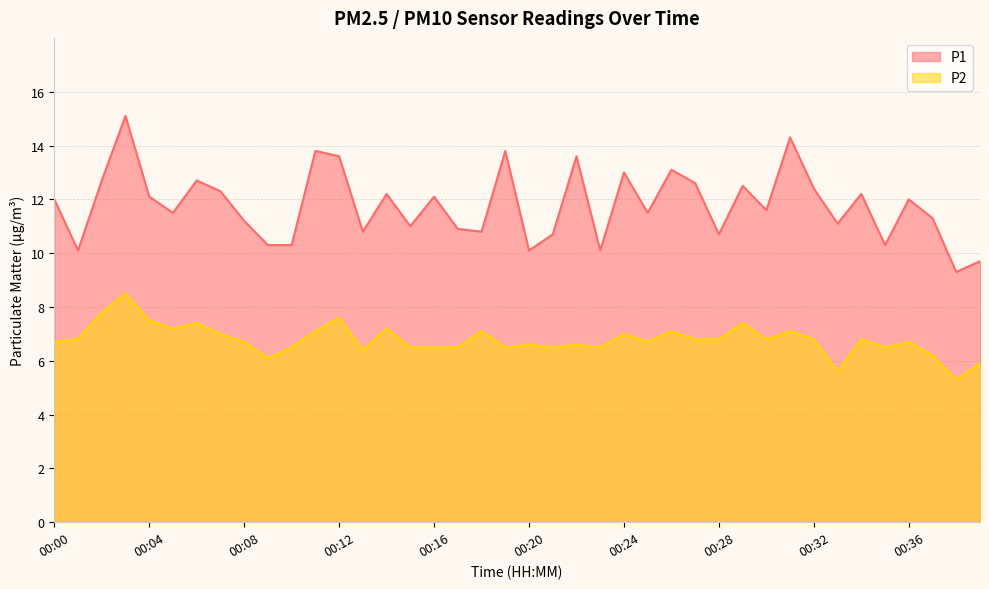

Which has a higher value, 00:23 or 00:24?

00:24